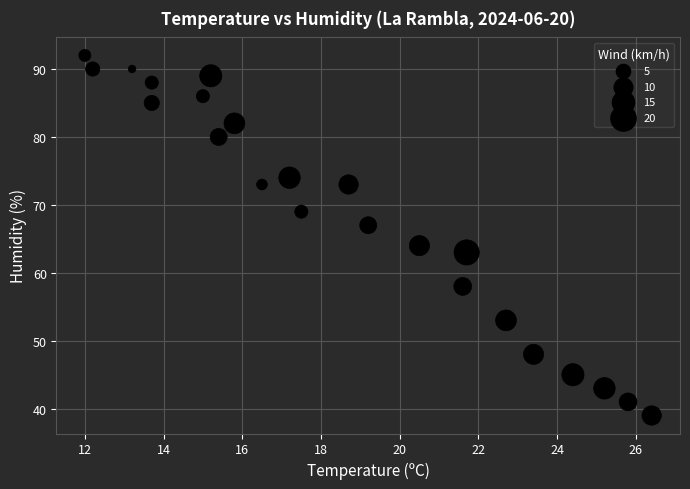

What Y value in the scatter plot is closest to 65?

64